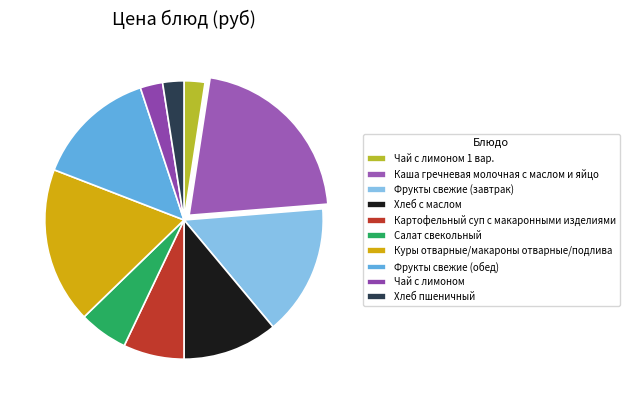

Is there any slice that represents more than half of the pie?

No